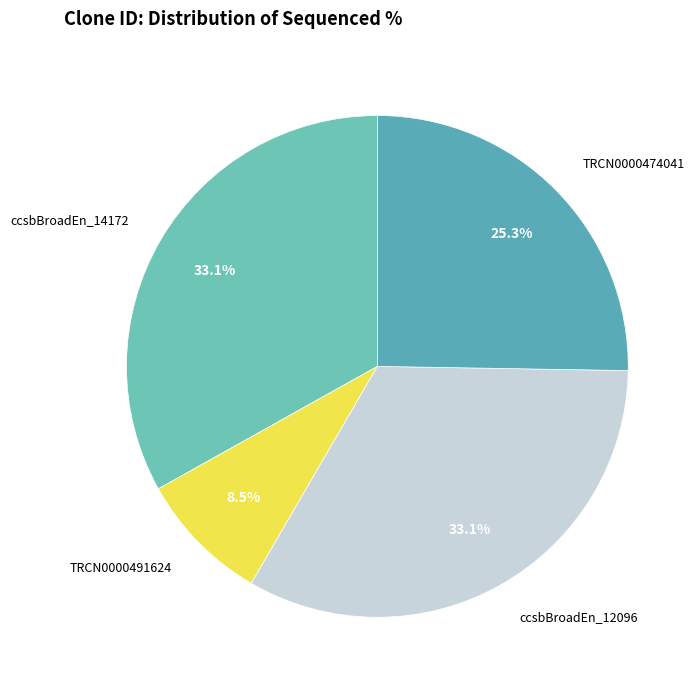

What percentage do ccsbBroadEn_14172 and ccsbBroadEn_12096 together represent?

66.2%